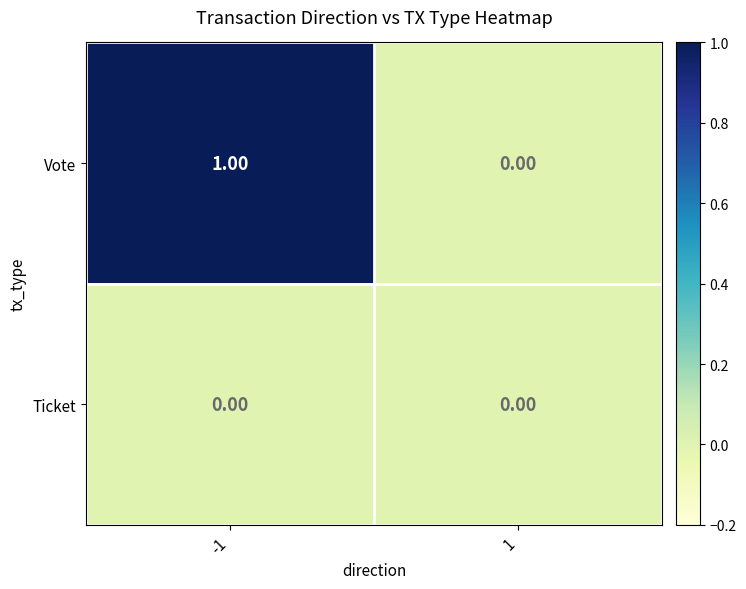

Which series has the widest spread of values?

Vote